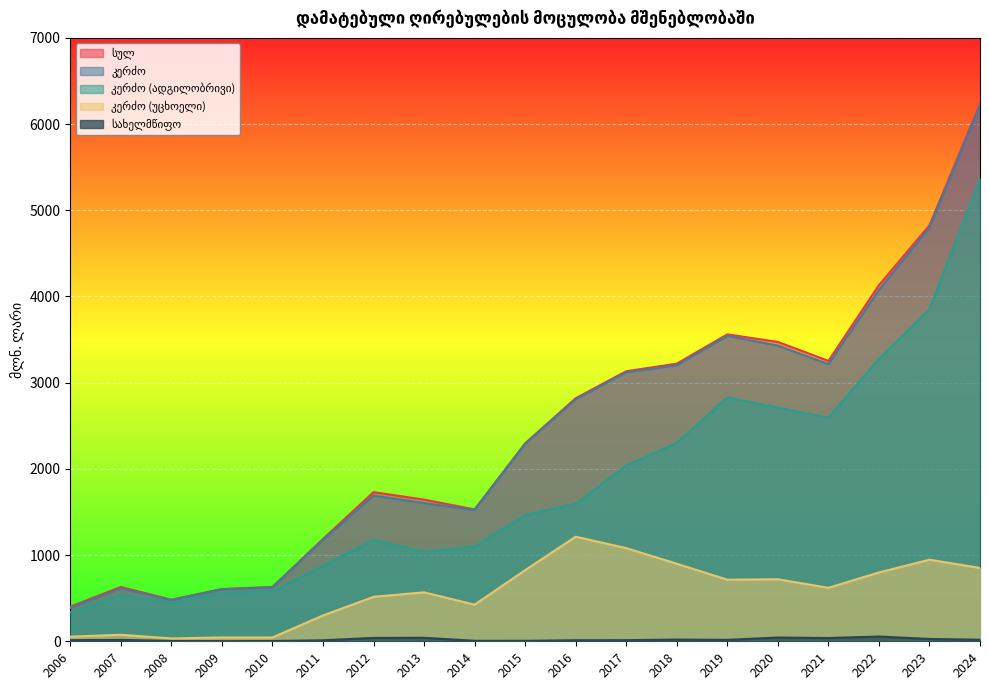

Count the number of data series in this chart.

5